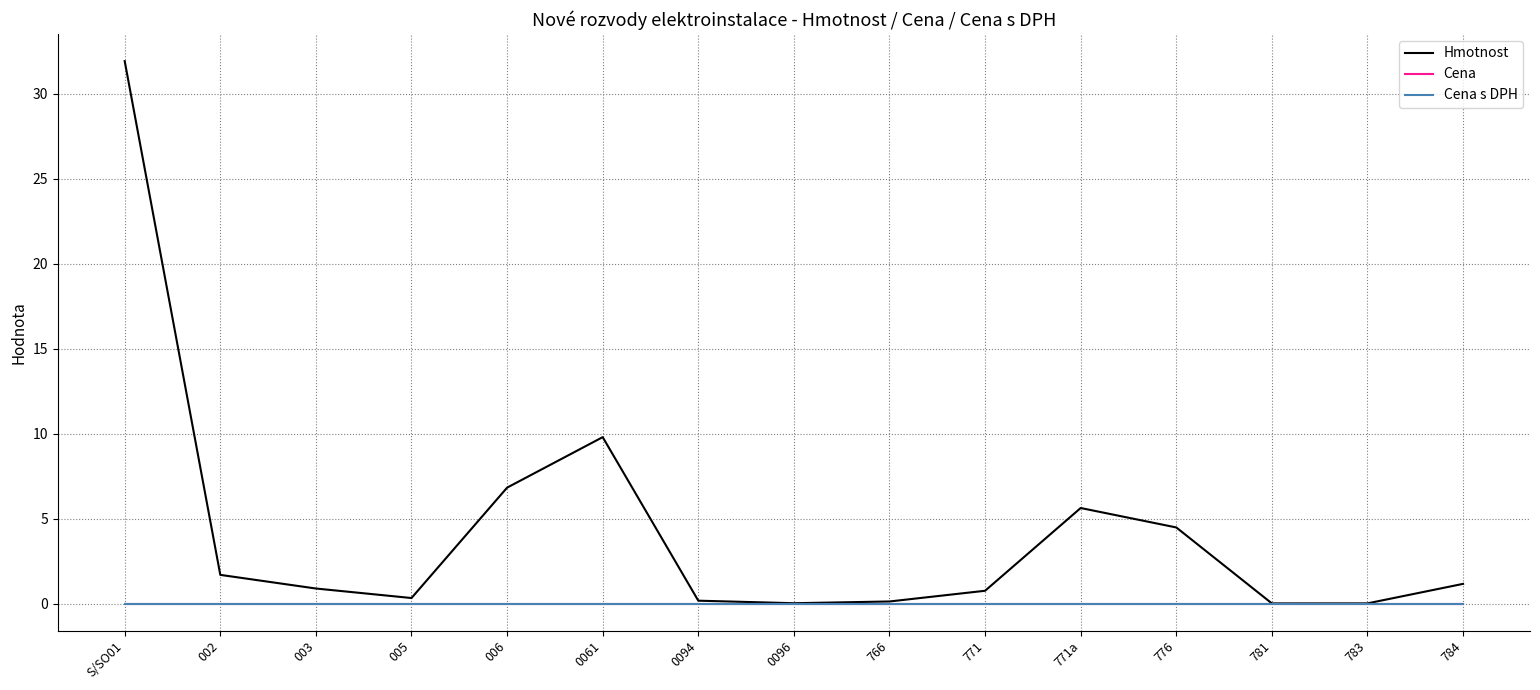

Reading right to left, what are all the values shown in this chart?

Hmotnost: 784=1.2	783=0.0	781=0.0	776=4.5	771a=5.6	771=0.8	766=0.1	0096=0.0	0094=0.2	0061=9.8	006=6.8	005=0.3	003=0.9	002=1.7	S/SO01=31.9
Cena: 784=0.0	783=0.0	781=0.0	776=0.0	771a=0.0	771=0.0	766=0.0	0096=0.0	0094=0.0	0061=0.0	006=0.0	005=0.0	003=0.0	002=0.0	S/SO01=0.0
Cena s DPH: 784=0.0	783=0.0	781=0.0	776=0.0	771a=0.0	771=0.0	766=0.0	0096=0.0	0094=0.0	0061=0.0	006=0.0	005=0.0	003=0.0	002=0.0	S/SO01=0.0